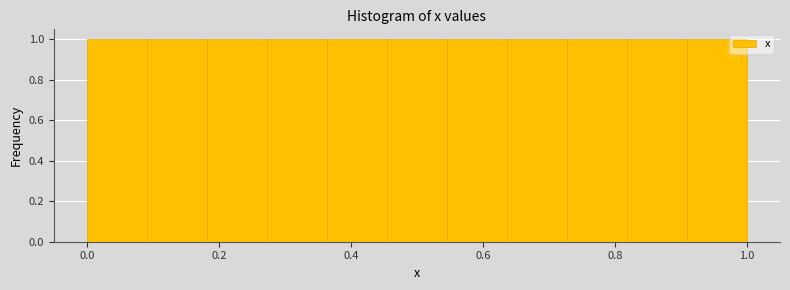

Reading left to right, transcribe this chart: for each bar, give the range it covers on the x-axis and its height. Neither the bar edges nor the heights are printed on the chart, so give them approximately, as read against the axes.

0.00 to 0.10: 1
0.10 to 0.18: 1
0.18 to 0.28: 1
0.28 to 0.36: 1
0.36 to 0.46: 1
0.46 to 0.54: 1
0.54 to 0.64: 1
0.64 to 0.72: 1
0.72 to 0.82: 1
0.82 to 0.90: 1
0.90 to 1.00: 1